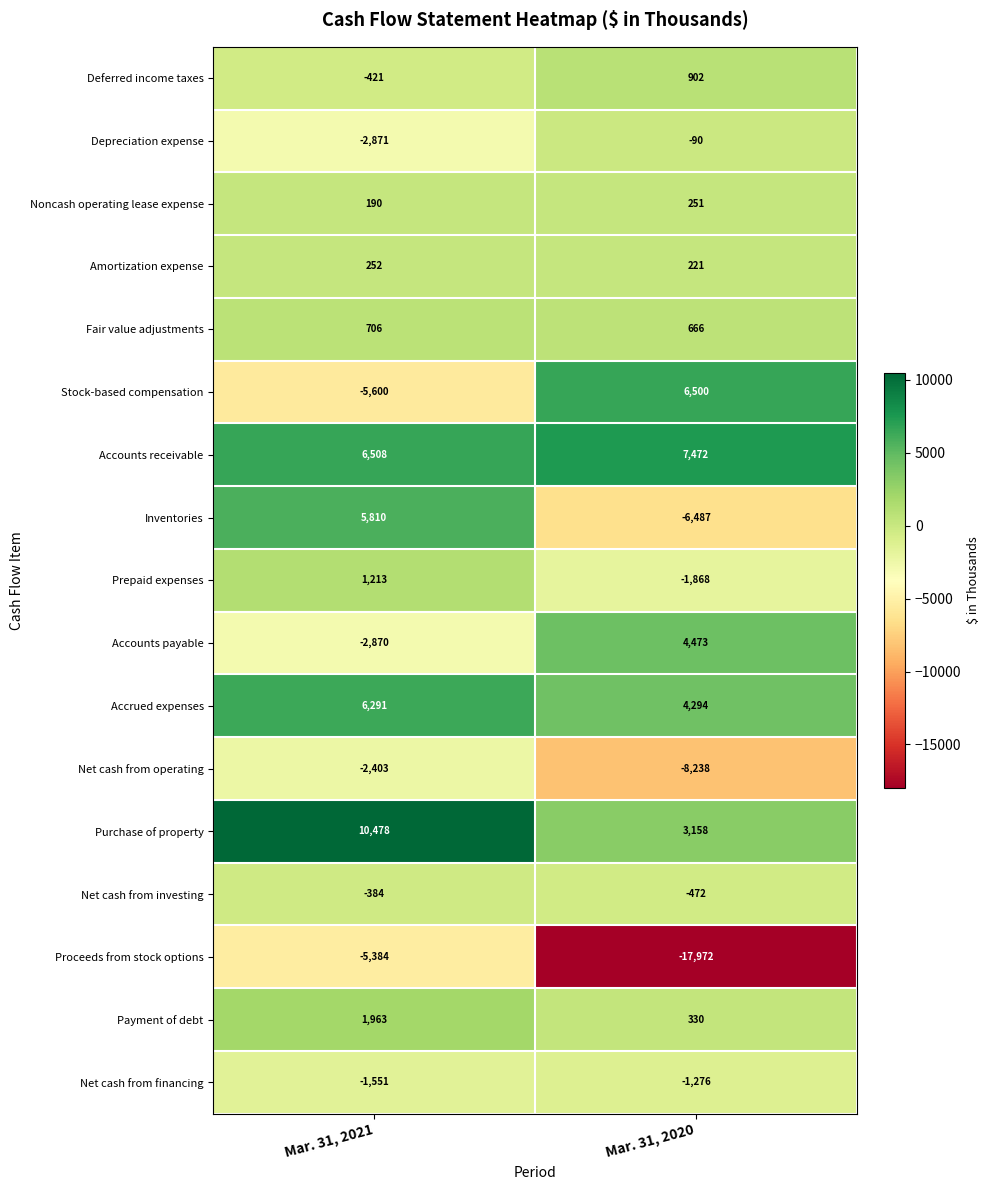

Which series has the largest range (max minus min)?

Proceeds from stock options